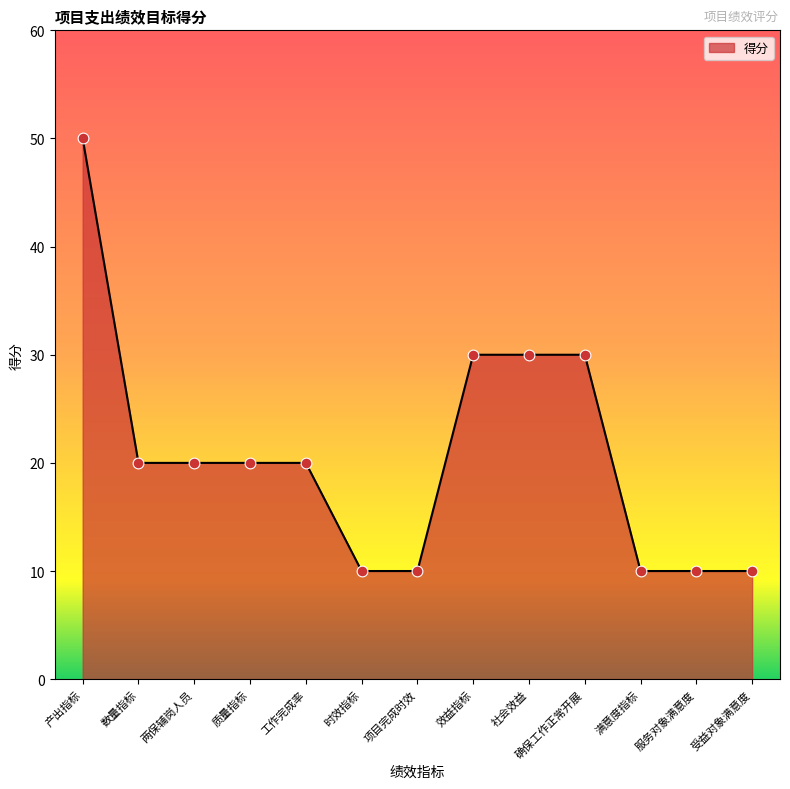

Approximately how many times larger is the value at 工作完成率 compared to 效益指标?

0.7